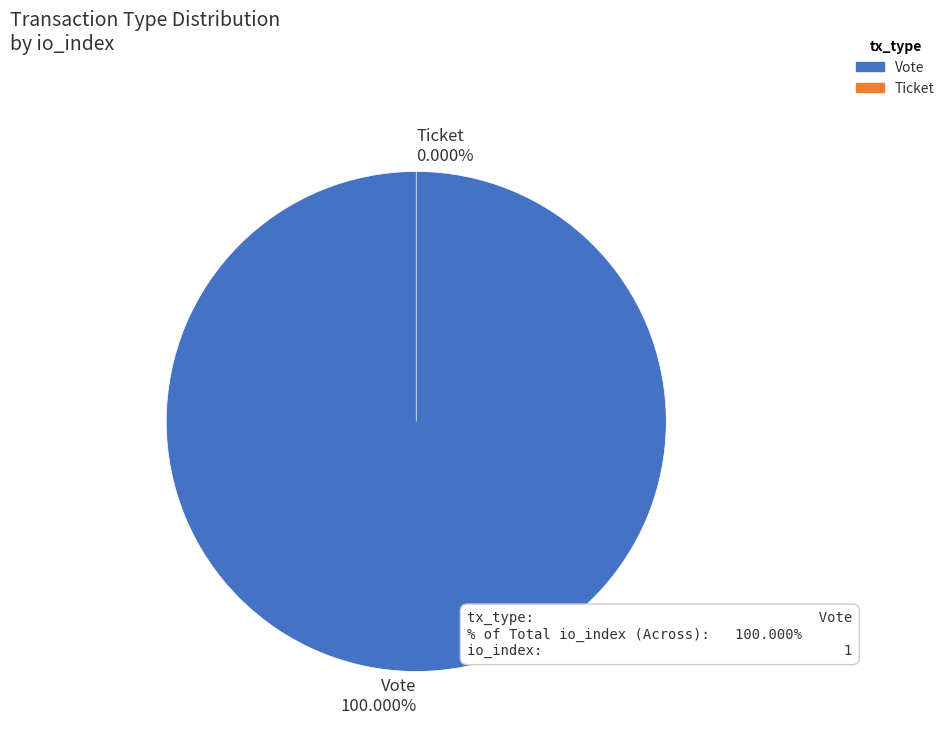

To the nearest percent, what is the average slice percentage?

50%